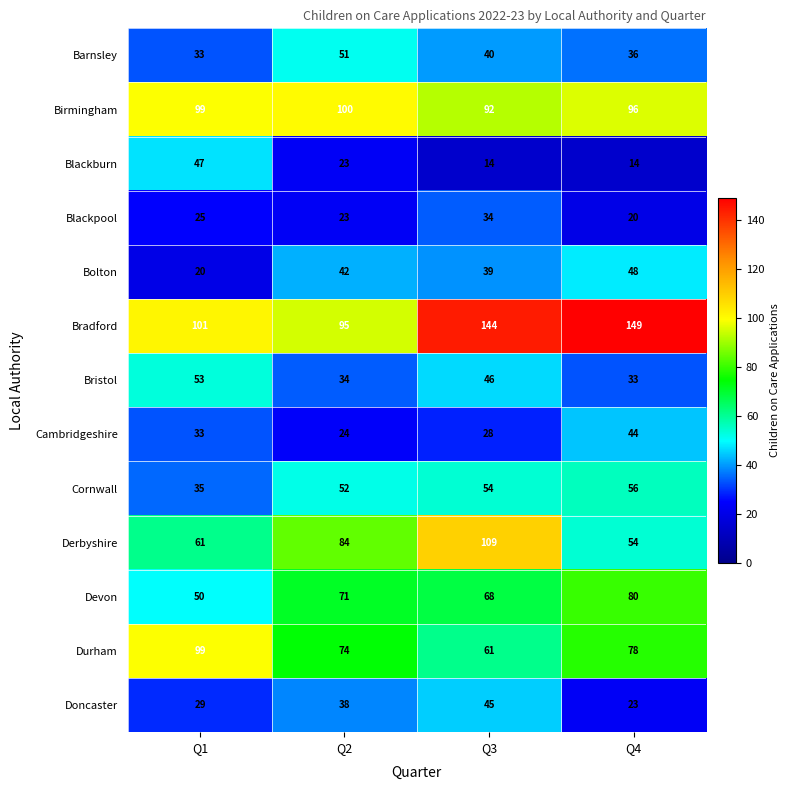

What is the highest value of the Barnsley series?

51